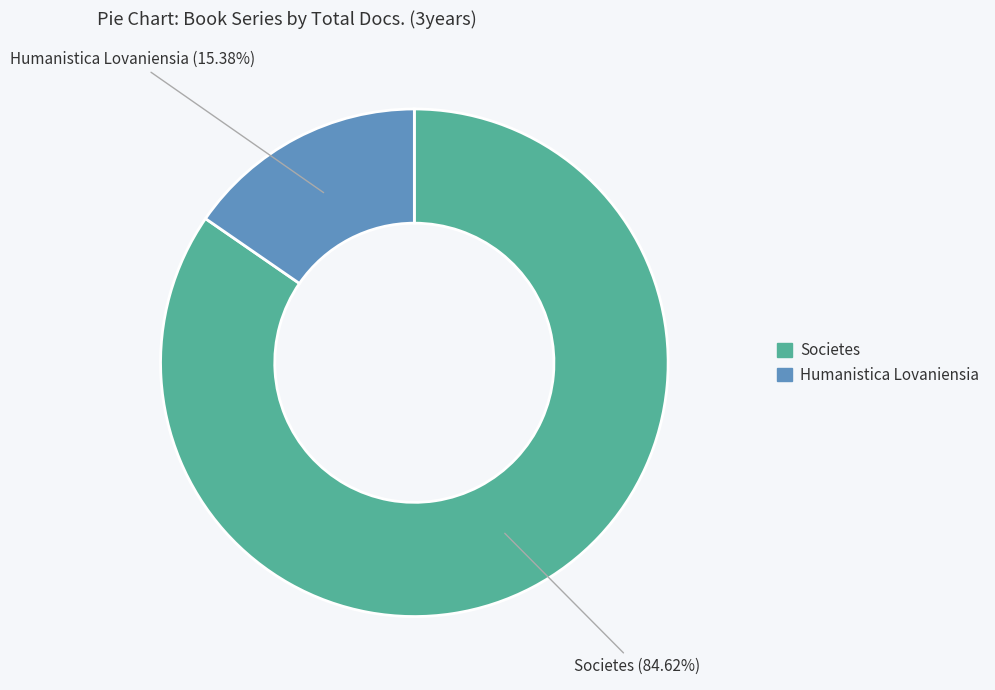

To the nearest percent, what is the difference between the largest and smallest slice percentages?

69%